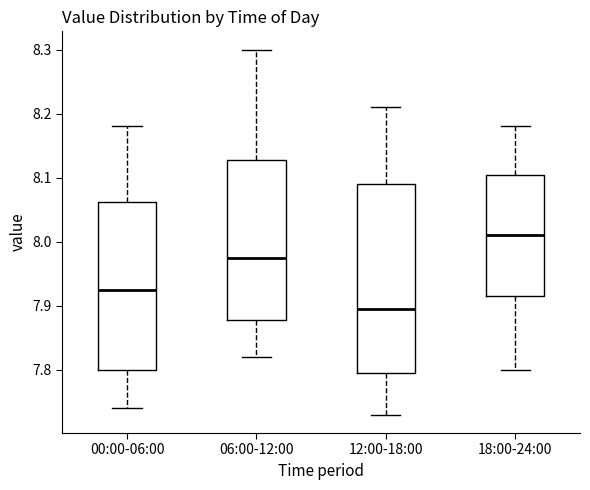

Which box has the lowest median line?

12:00-18:00